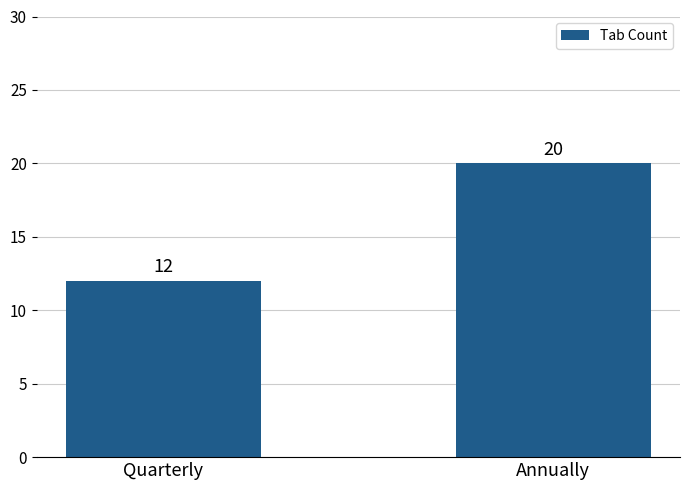

Between Quarterly and Annually, which is larger?

Annually